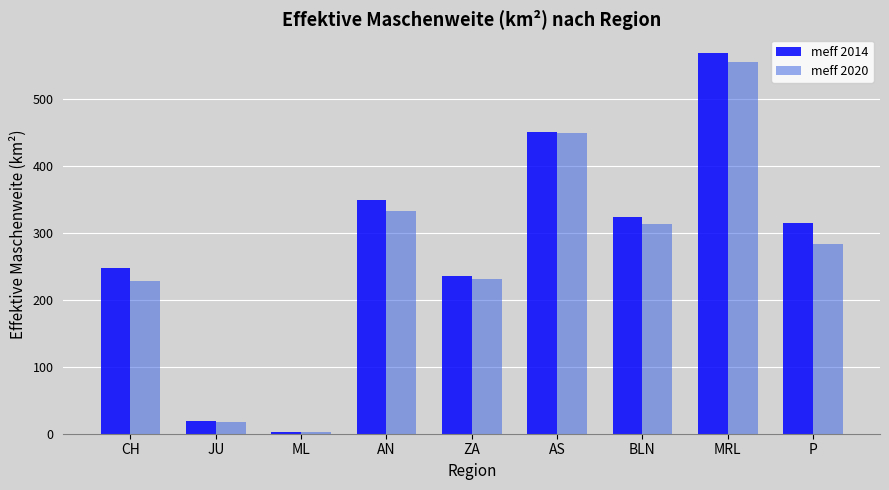

What is the approximate value of meff 2020 at MRL?

555.3